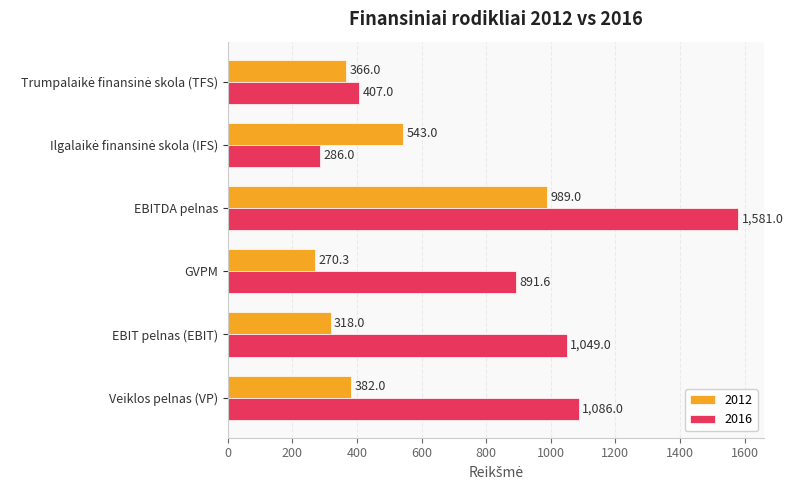

Between EBIT pelnas (EBIT) and EBITDA pelnas, which series saw the biggest shift?

2012